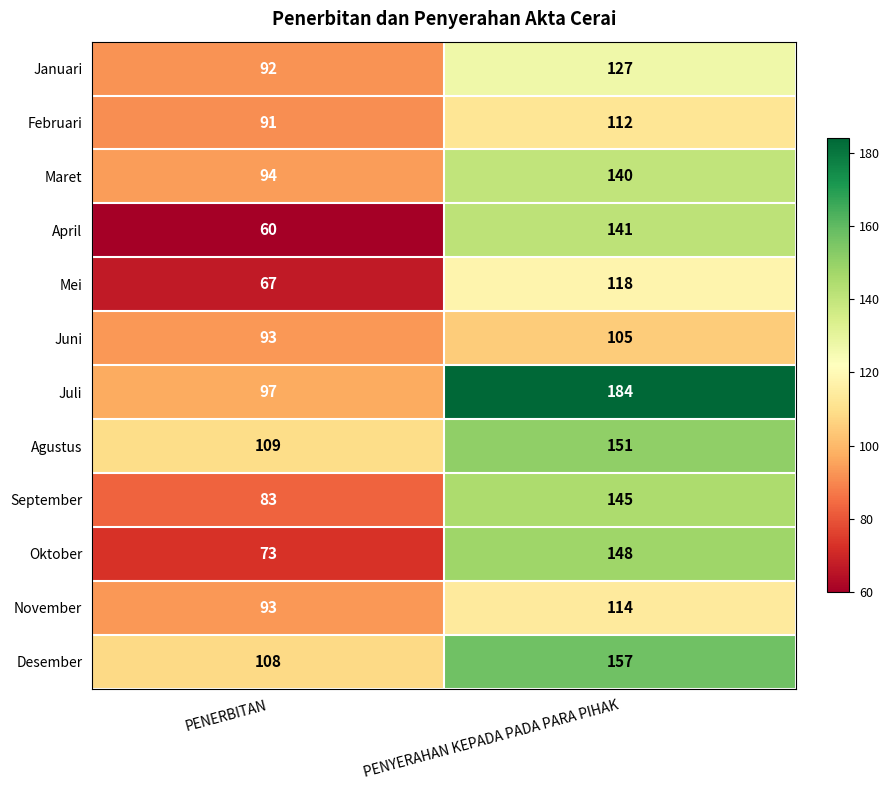

Is it true that Mei equals 67 at PENERBITAN?

True